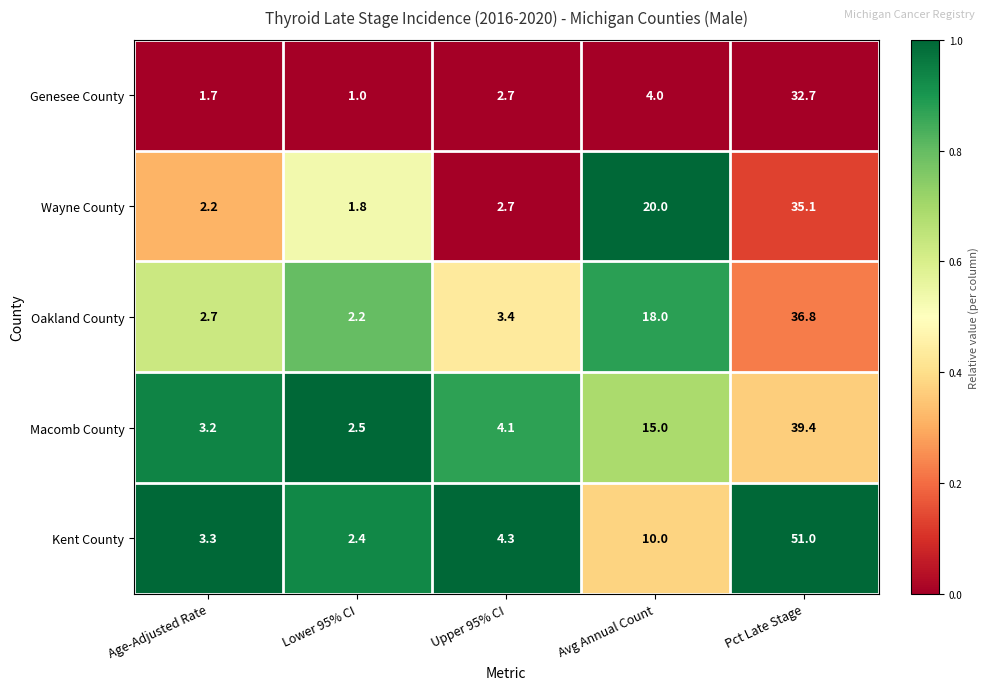

The value of Genesee County at Age-Adjusted Rate is 2.6. True or false?

False